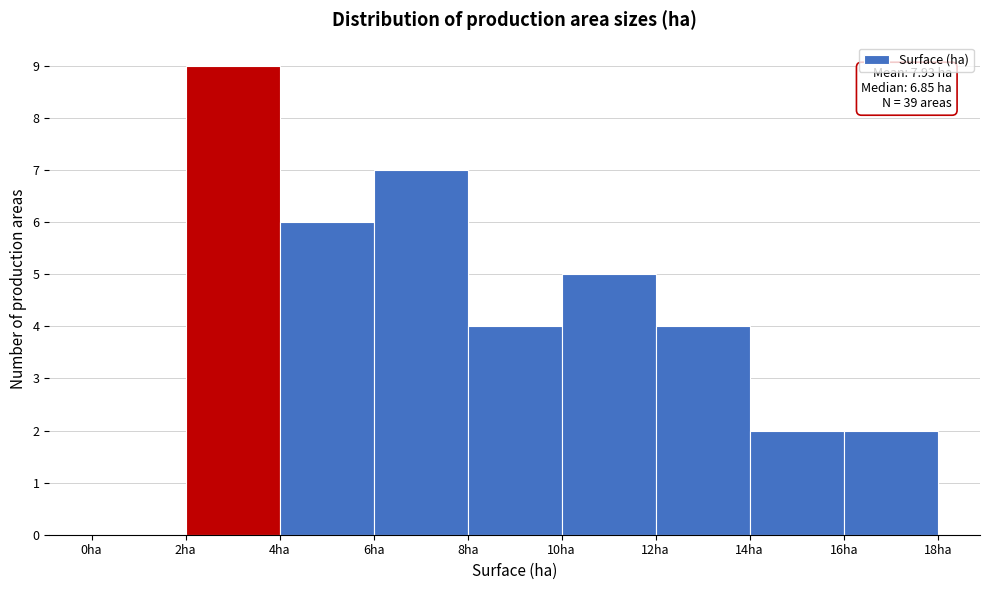

Over which range of the x-axis is the bar tallest?

2 to 4